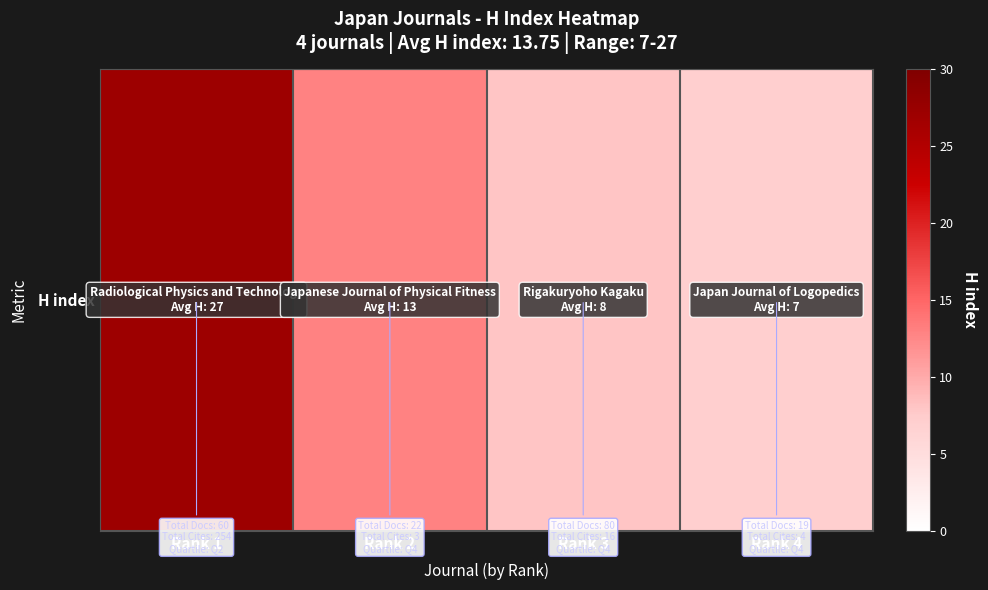

What value does the data have at Rank 2, to the nearest 5?

15